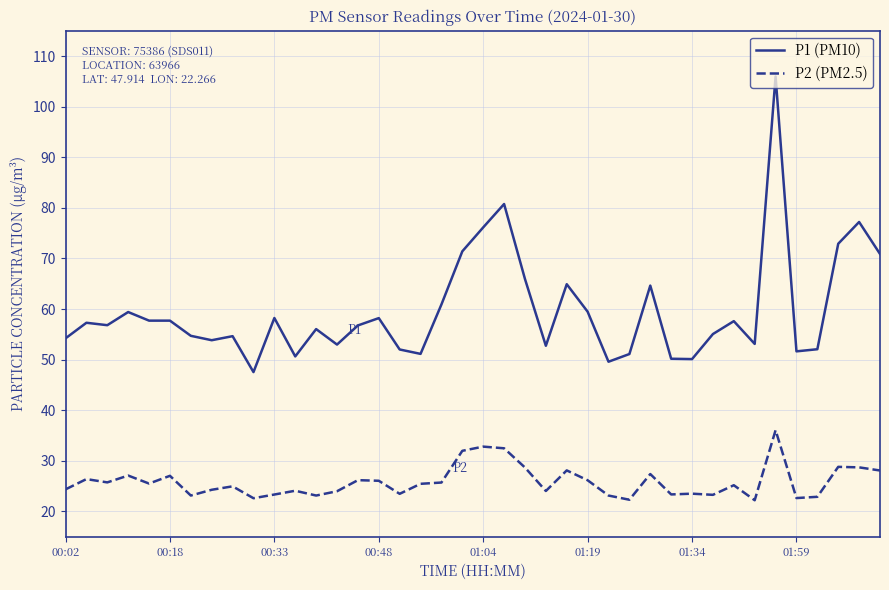

What is the sum of all P2 (PM2.5) values?

1034.0